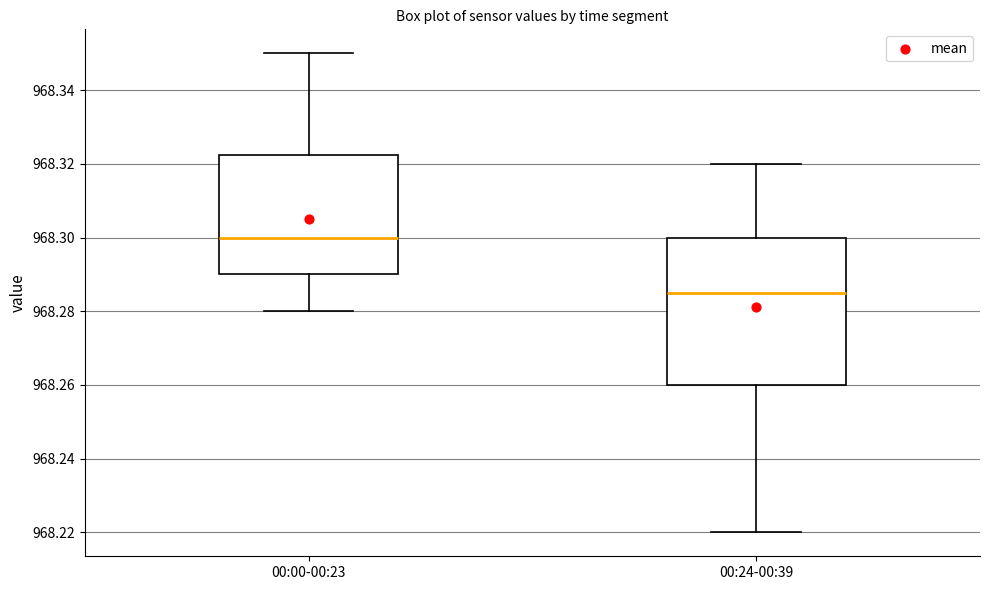

Reading left to right, transcribe this box plot: for each box, give where its median line is, the range the box spans, and where its two whiskers end, as read against the y-axis. The values are not printed on the chart, so give them approximately, as read against the axis.

00:00-00:23: median 968.300, box 968.290 to 968.322, whiskers 968.280 to 968.350
00:24-00:39: median 968.286, box 968.260 to 968.300, whiskers 968.220 to 968.320